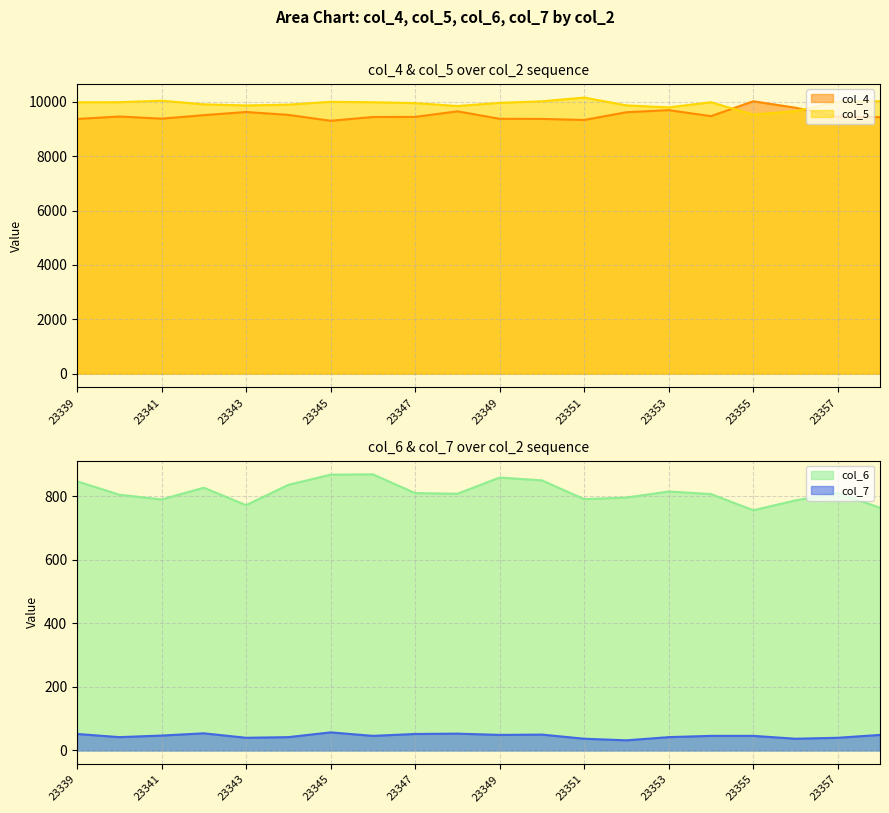

Reading left to right, extract all data points from this chart.

col_4: 9371	9462	9383	9511	9628	9521	9305	9443	9447	9652	9377	9374	9334	9620	9695	9475	10022	9786	9452	9437
col_5: 9985	9989	10044	9909	9869	9898	10003	9987	9956	9847	9965	10022	10159	9871	9798	9986	9534	9658	10007	10025
col_6: 847	805	790	827	772	836	868	869	810	808	859	850	791	796	815	807	756	787	810	764
col_7: 52	42	47	54	40	42	57	46	52	53	49	50	37	32	42	46	46	37	40	49